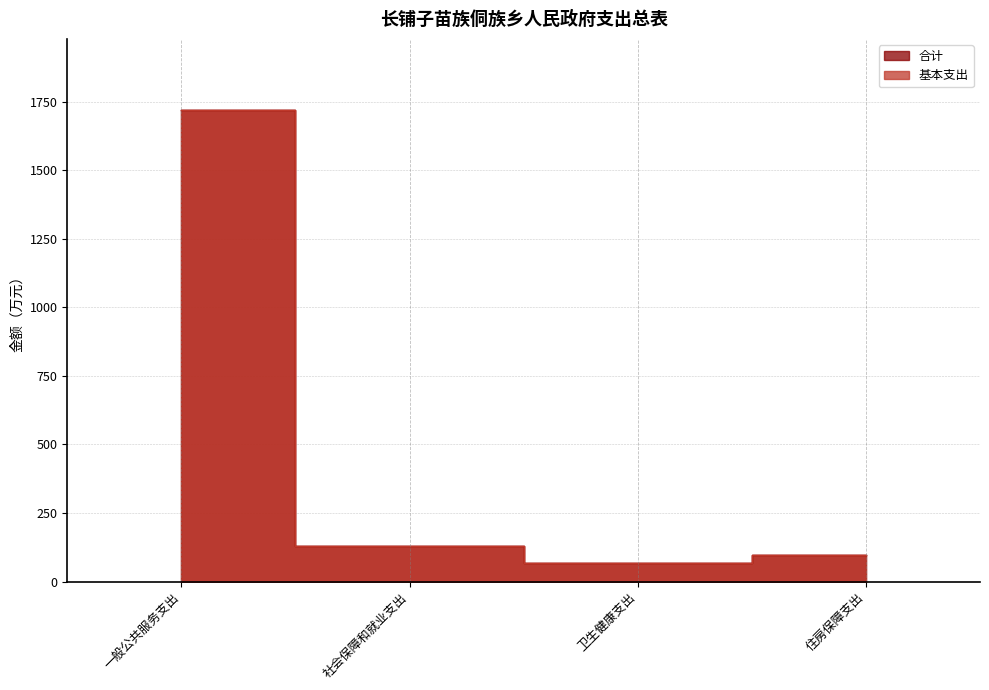

True or false: 合计 and 基本支出 cross at least once.

False